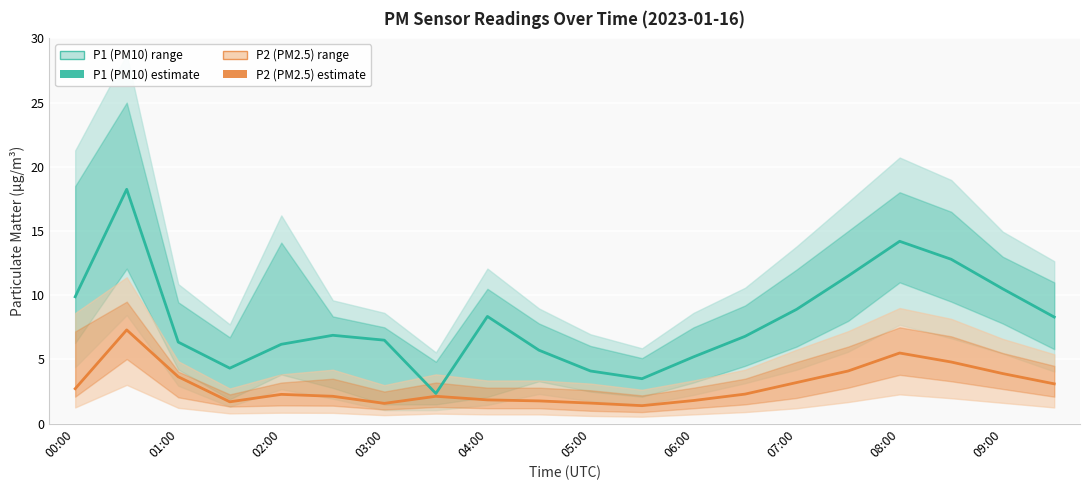

At which label does P1 (PM10) first exceed 6?

00:00